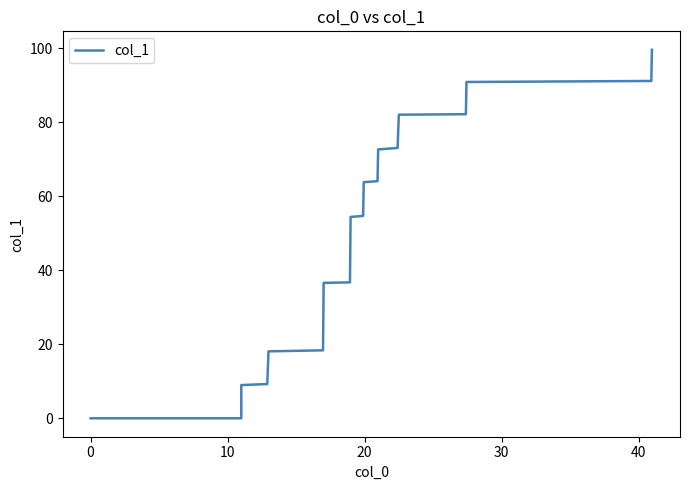

What is the difference between the second highest and second lowest values?

91.2